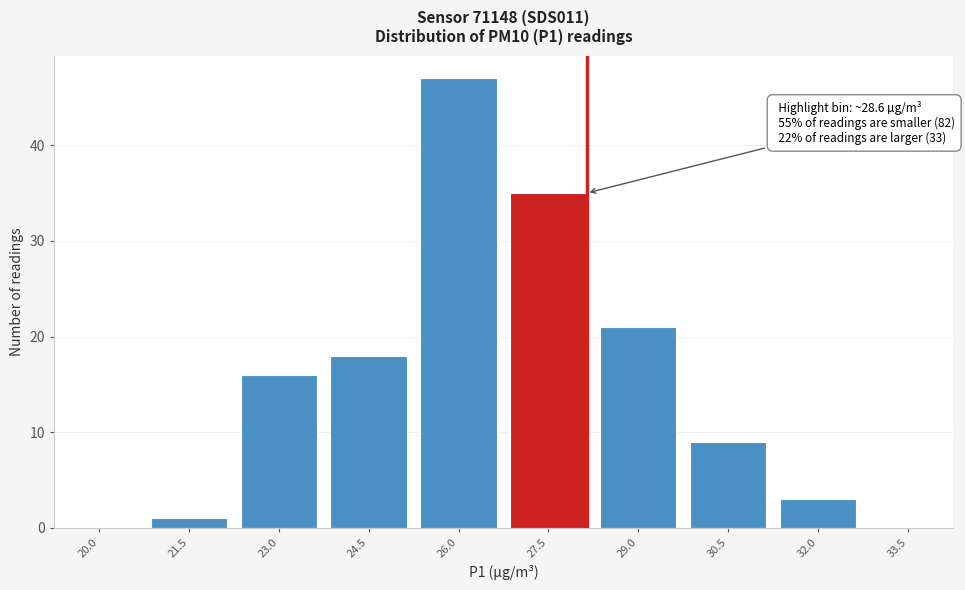

Reading left to right, extract all data points from this chart.

20.0=0	21.5=1	23.0=16	24.5=18	26.0=47	27.5=35	29.0=21	30.5=9	32.0=3	33.5=0